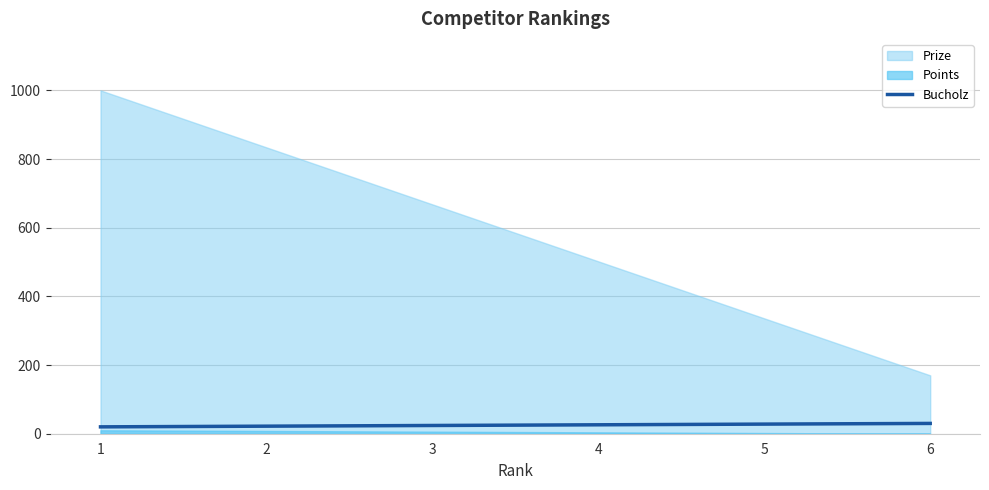

What is the maximum value for Bucholz?

30